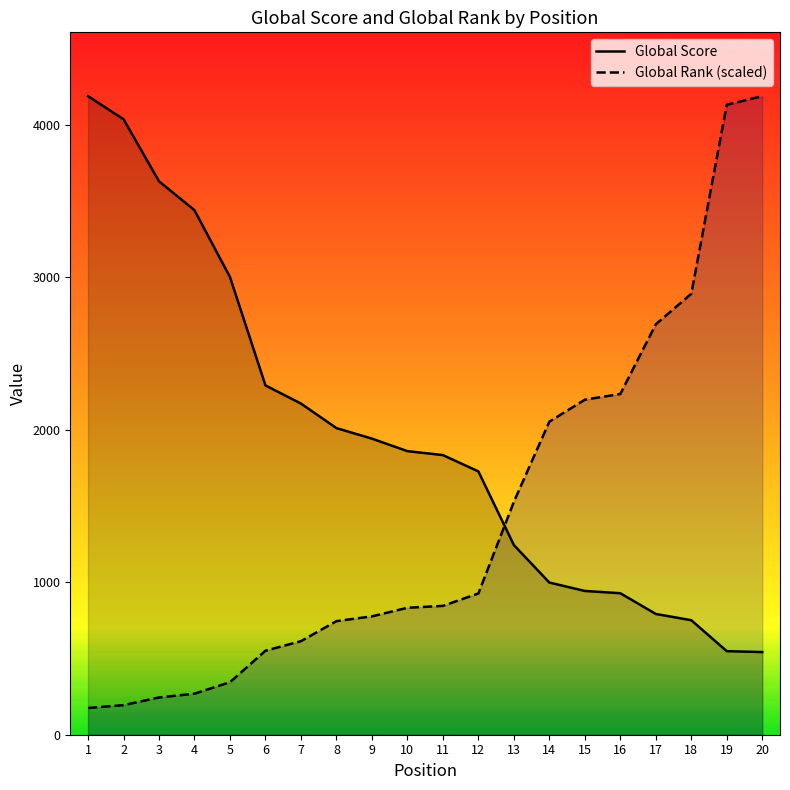

Which category has the lowest value in the Global Rank series?

1